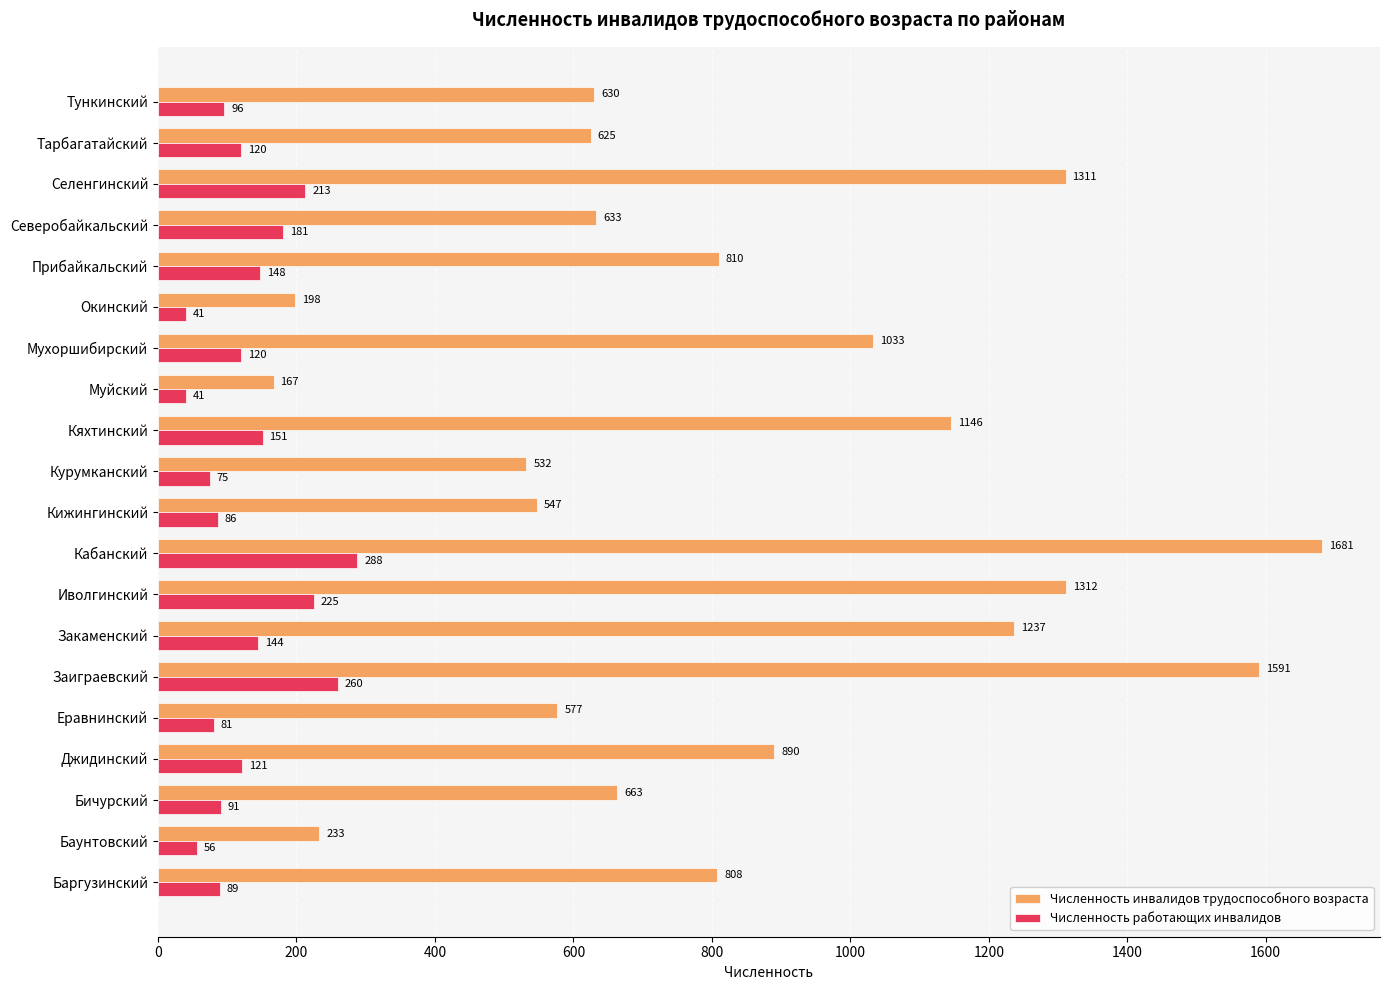

True or false: Численность инвалидов трудоспособного возраста has a value of 1878 at Селенгинский.

False